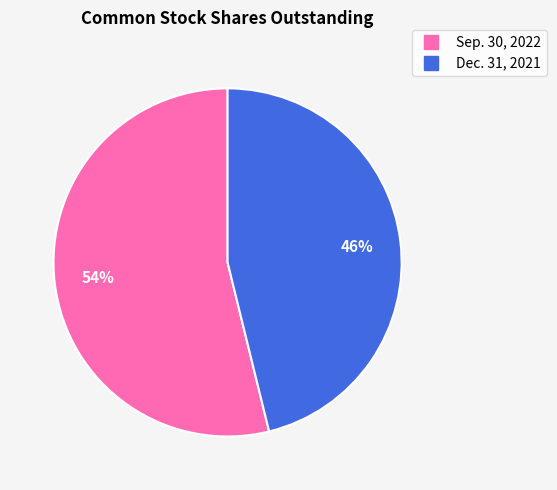

Is there any slice that represents more than half of the pie?

Yes